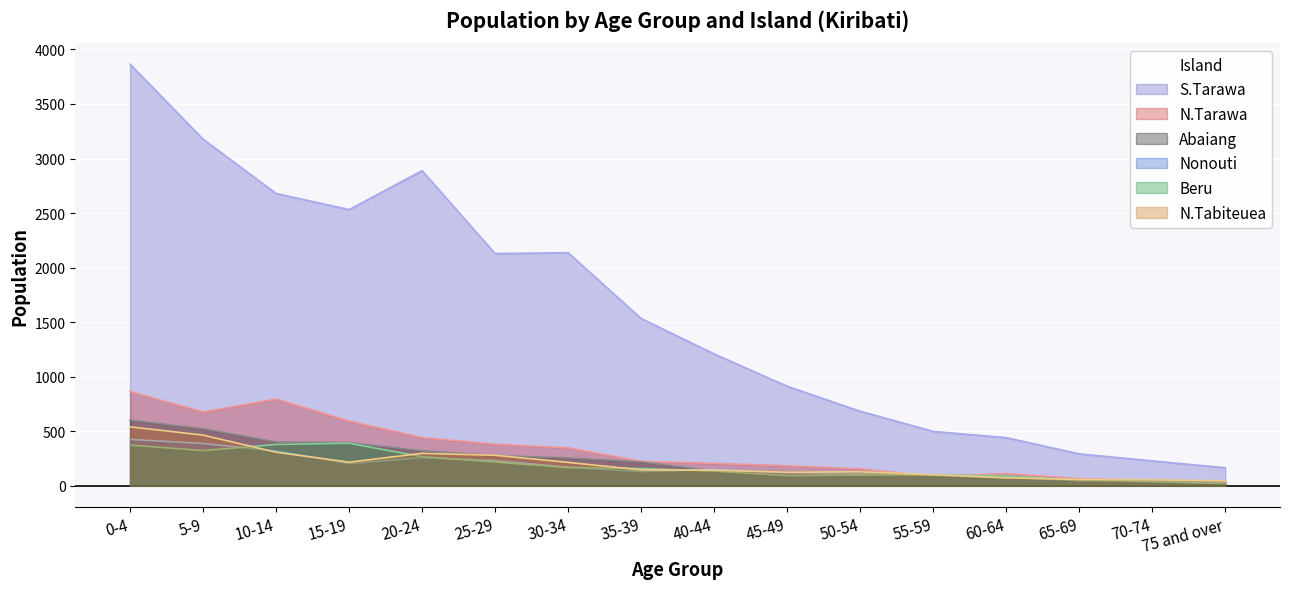

What is the total value across all series at 15-19?

4333